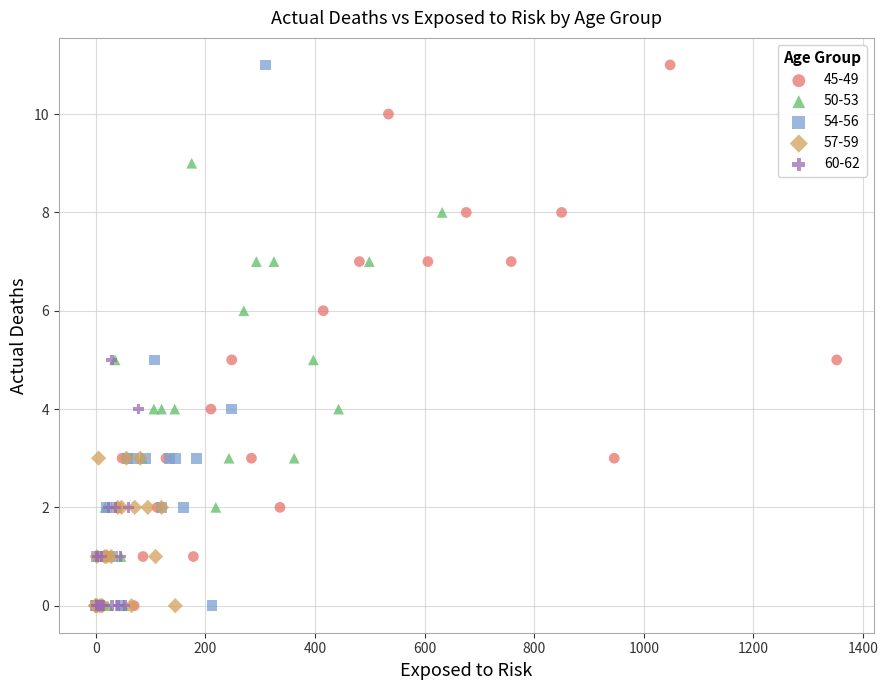

What are all the series names shown in the legend?

45-49, 50-53, 54-56, 57-59, 60-62